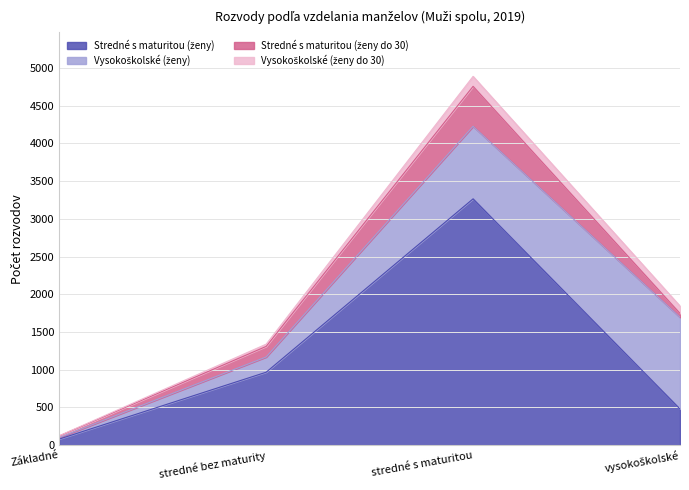

What is the difference between the Stredné s maturitou (ženy) values at stredné s maturitou and Základné?

3184